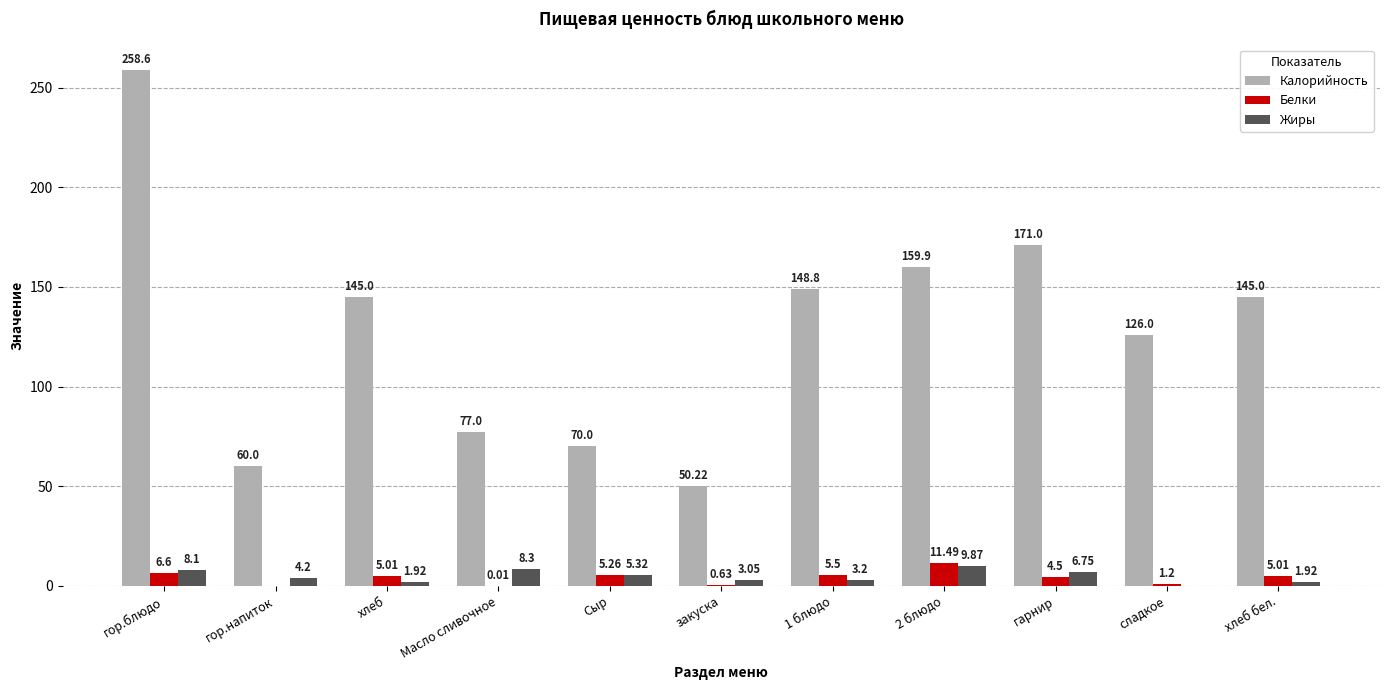

Which category has the highest value in the Калорийность series?

гор.блюдо